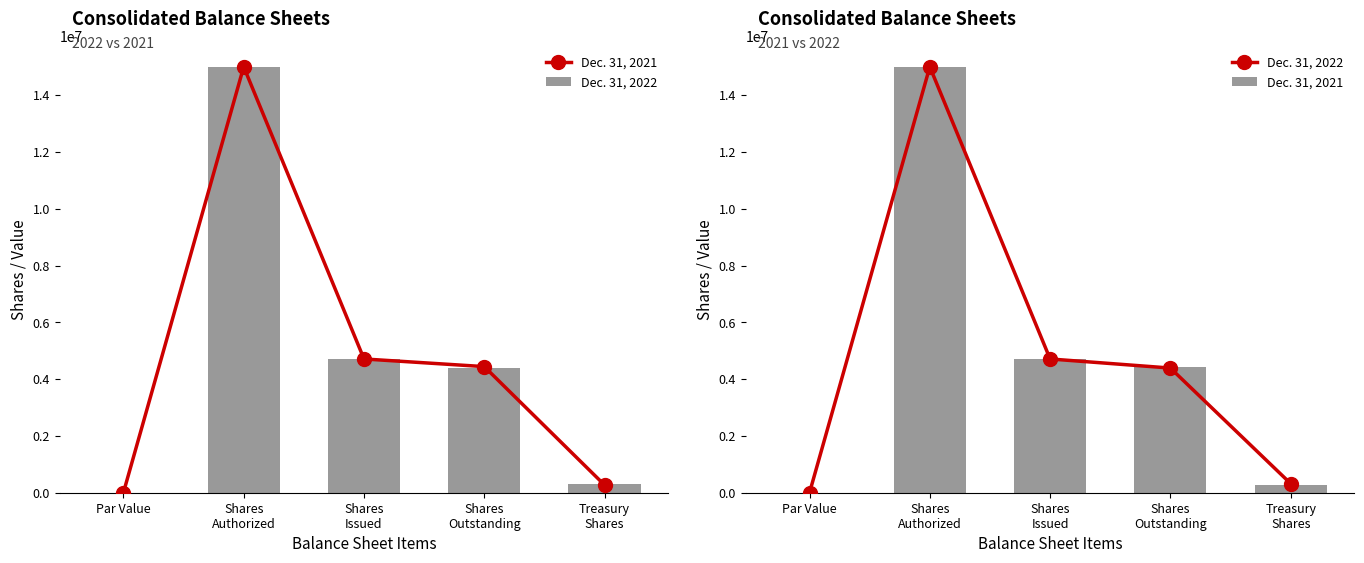

What is the approximate value of Dec. 31, 2021 at Treasury
Shares, to the nearest 50?

269550